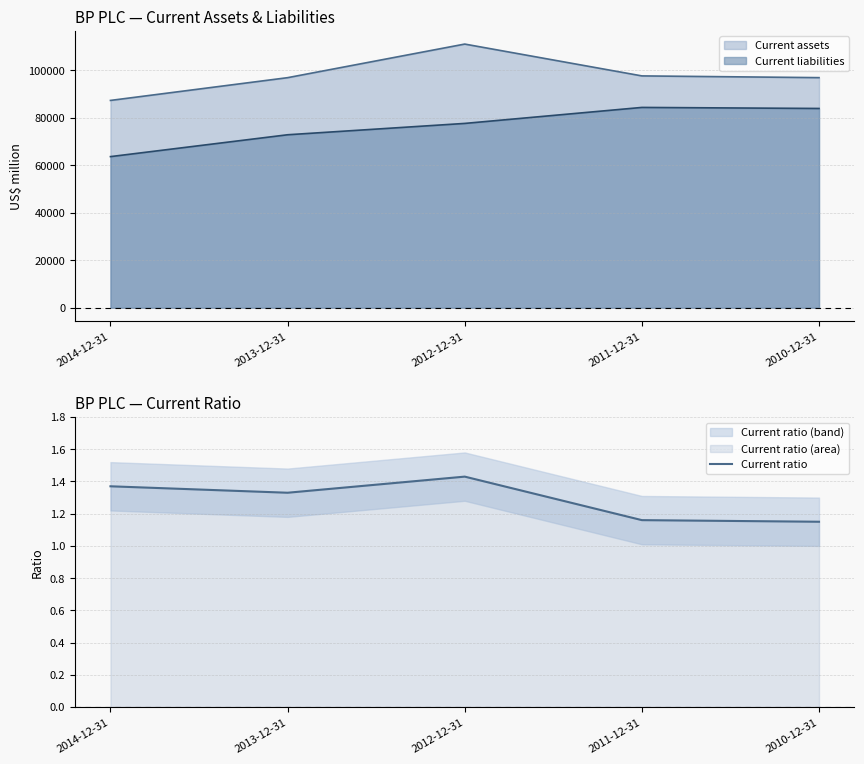

What is the ratio of the value at 2011-12-31 to the value at 2014-12-31?

0.8